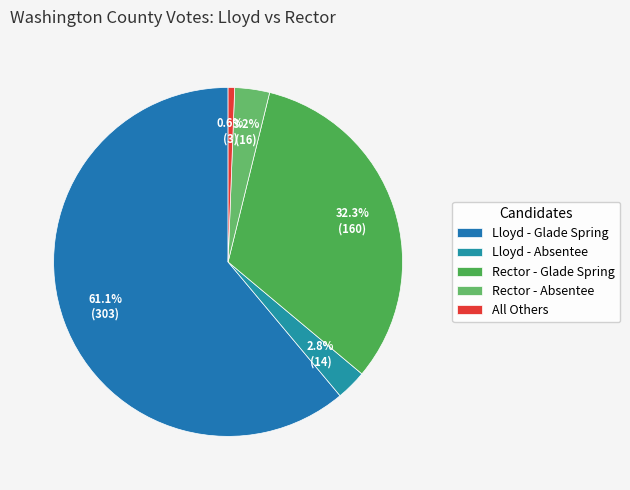

To the nearest percent, what is the average slice percentage?

20%